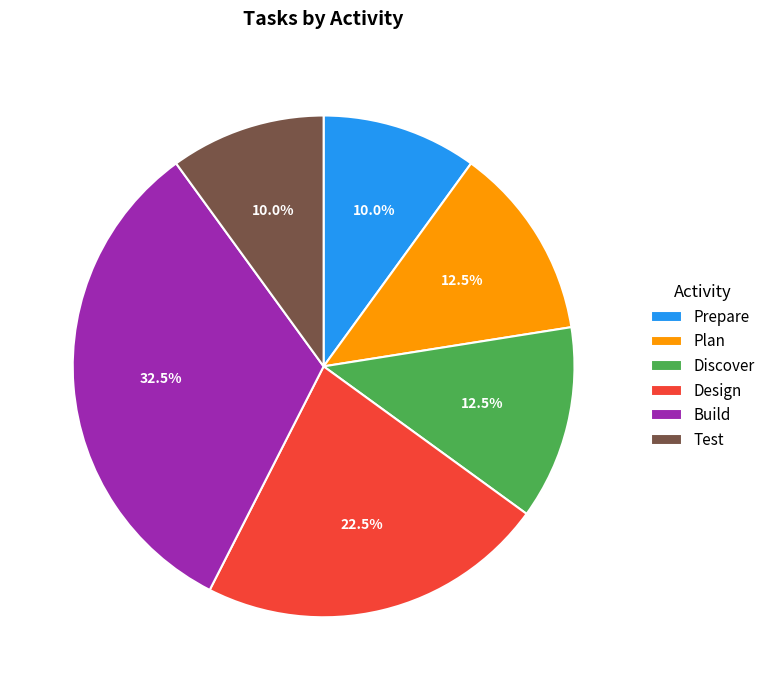

Does Discover represent more than half of the total?

No